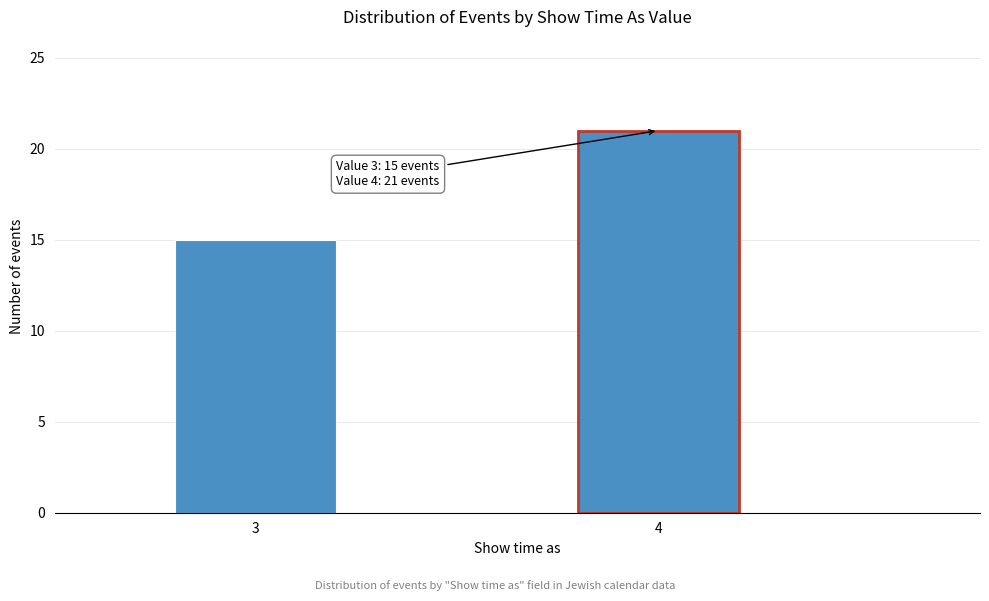

Reading left to right, transcribe all the data shown in this chart.

3=15	4=21